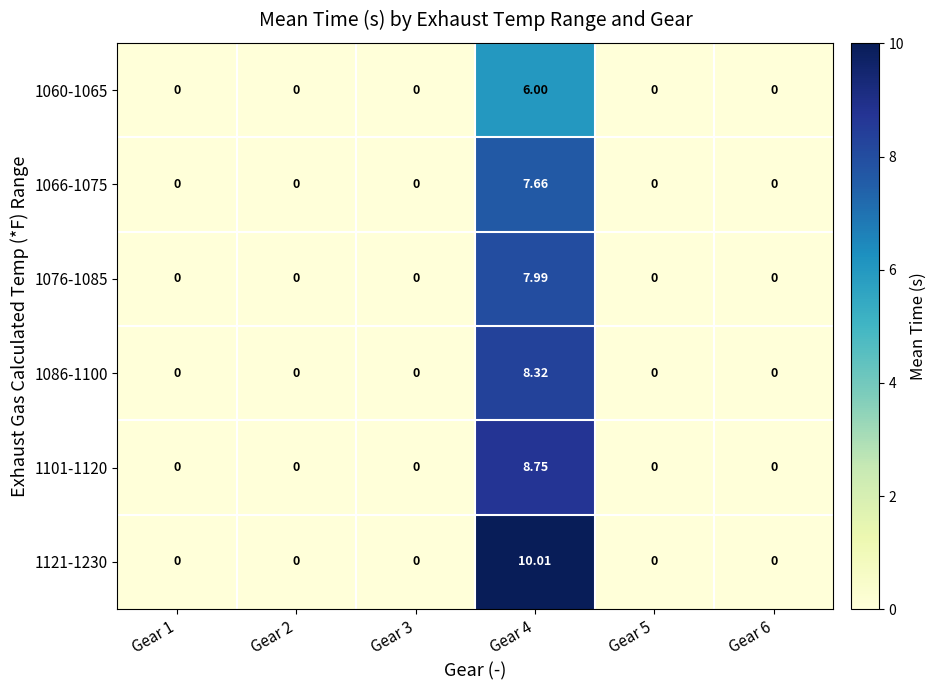

How many categories are shown in the chart?

6